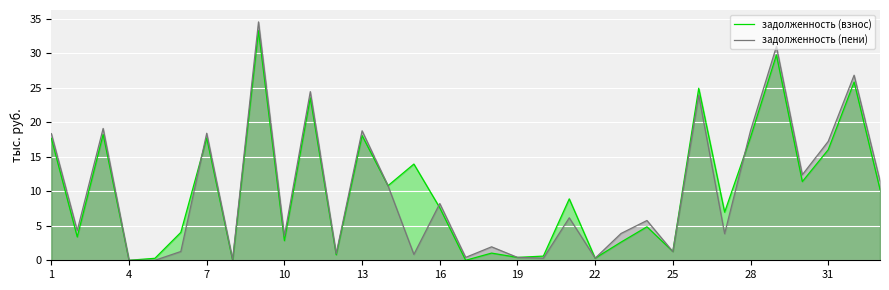

Which series has the largest range (max minus min)?

задолженность (пени)